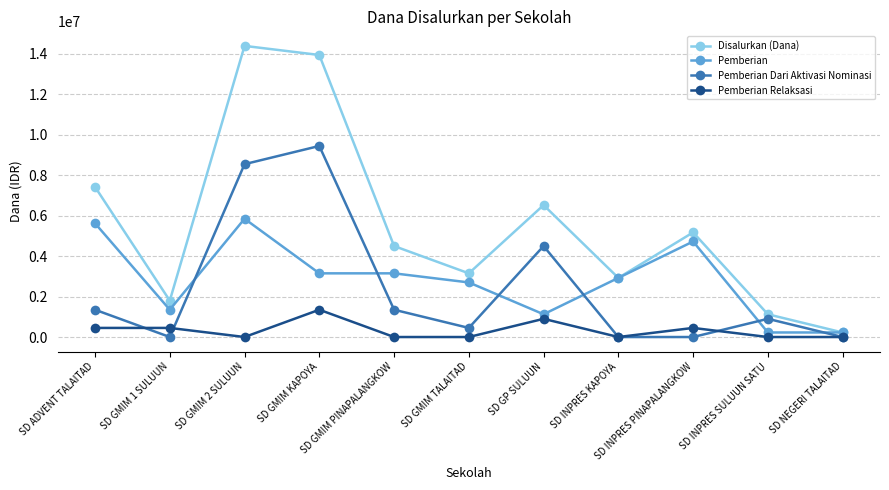

What position from the left is SD GP SULUUN?

7